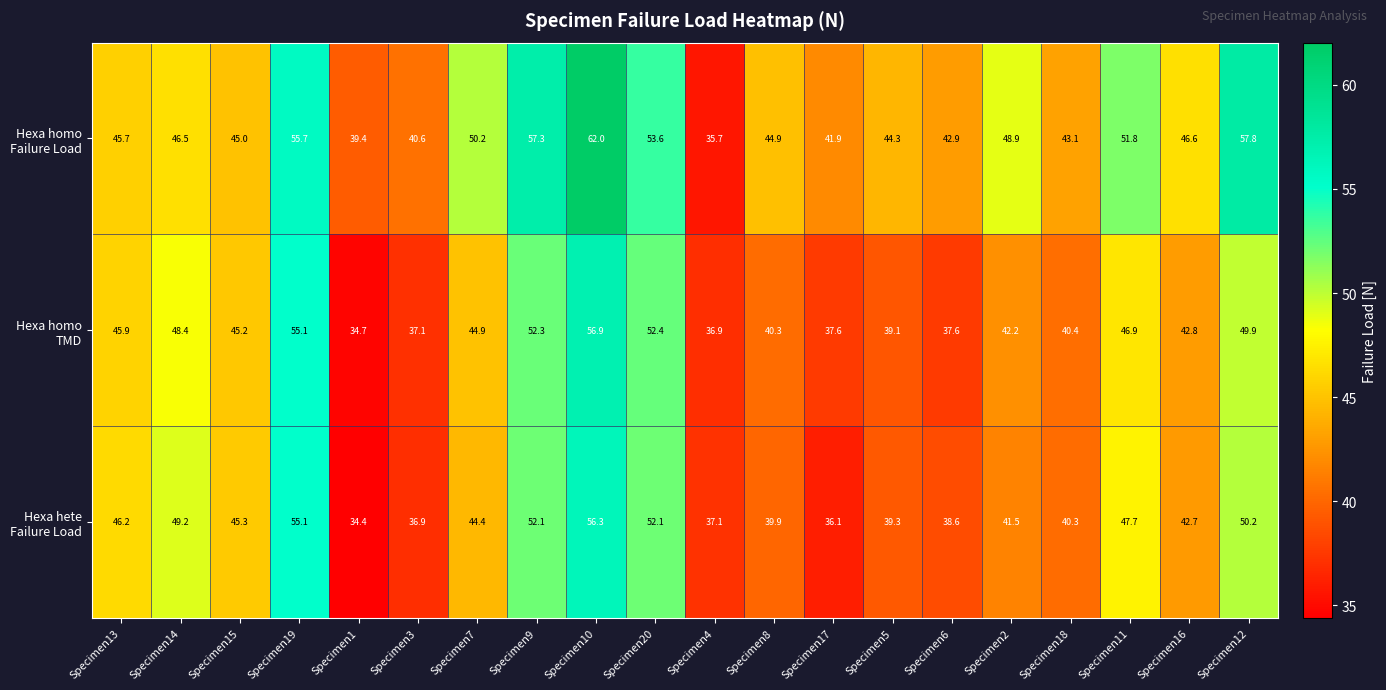

What is the spread (max minus min) of values at Specimen4?

1.4